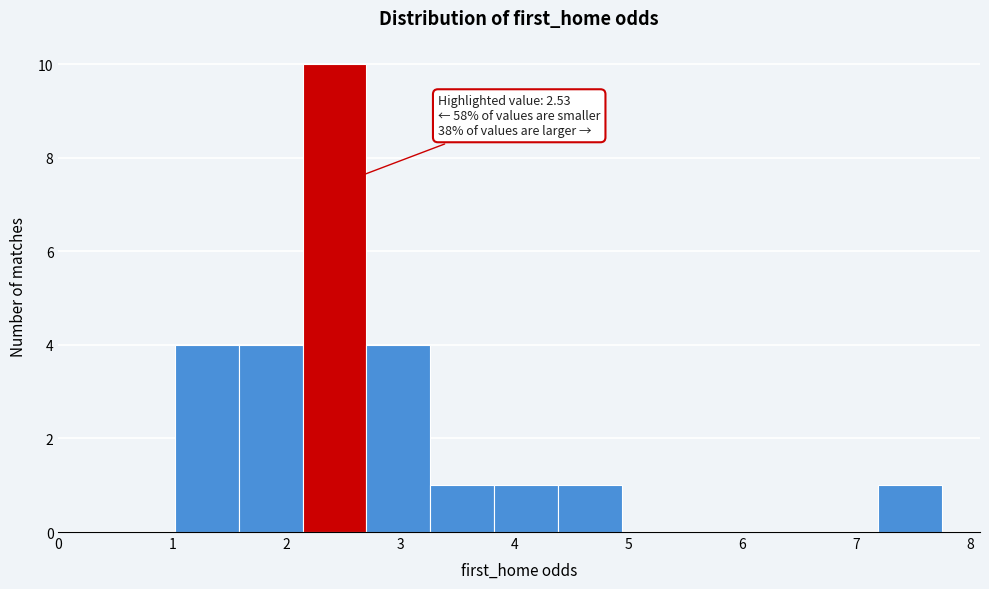

Which range on the x-axis has the tallest bar?

2.1 to 2.7